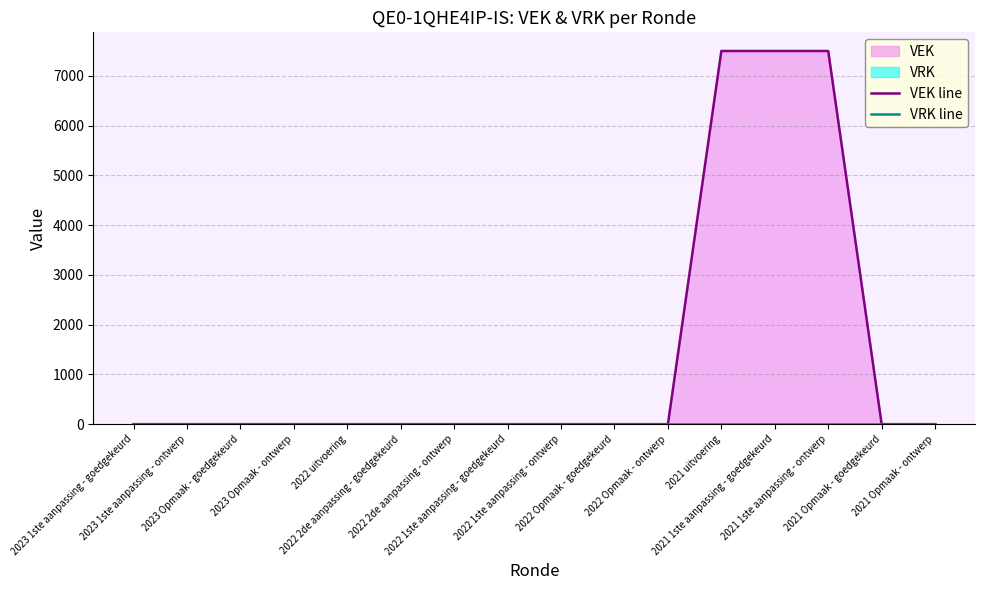

How many lines are shown in the chart?

2